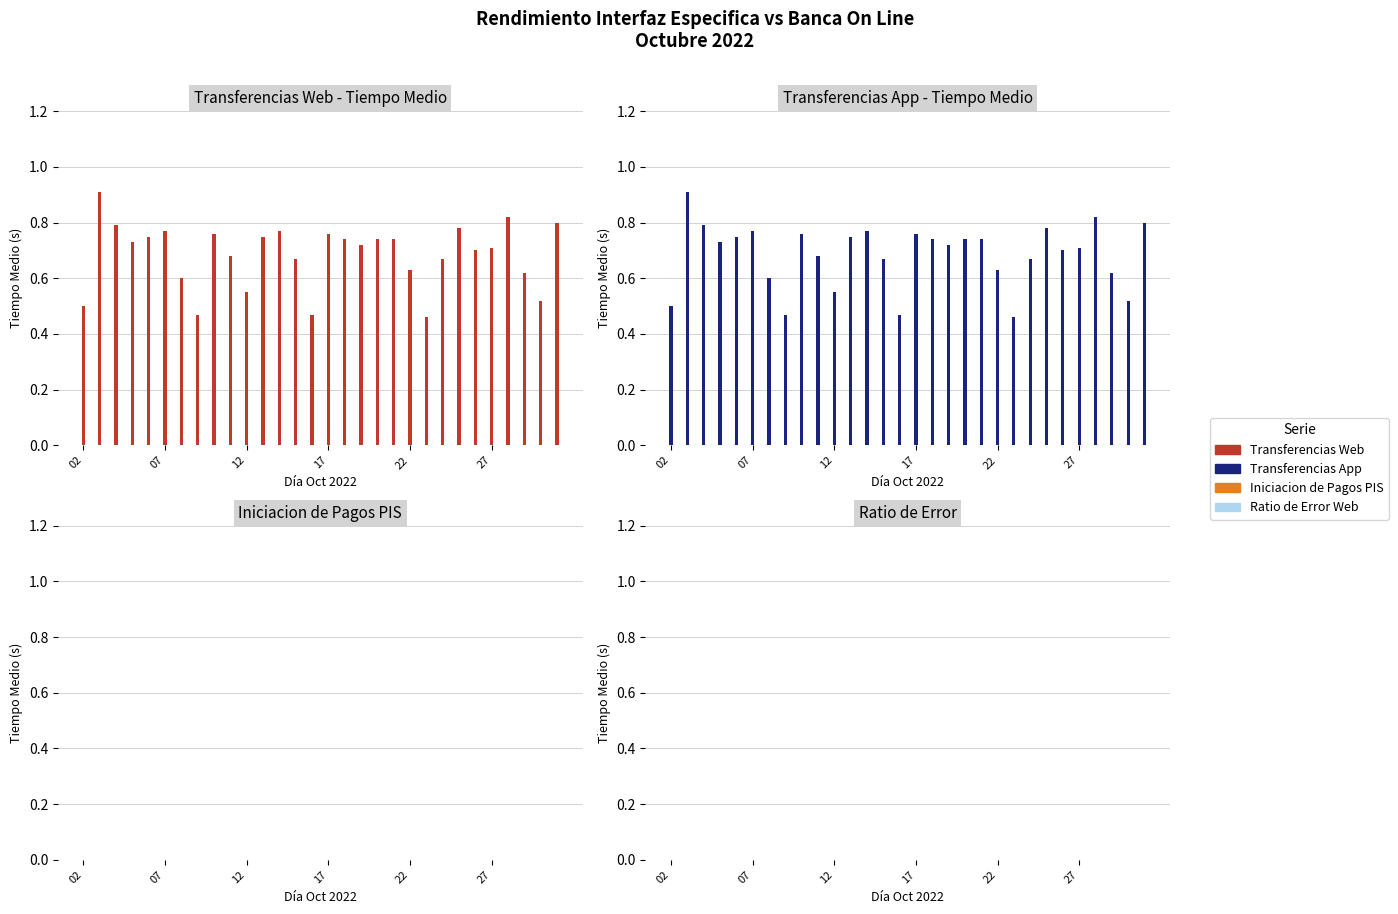

Count the Transferencias App values in the range 0 to 1.

30